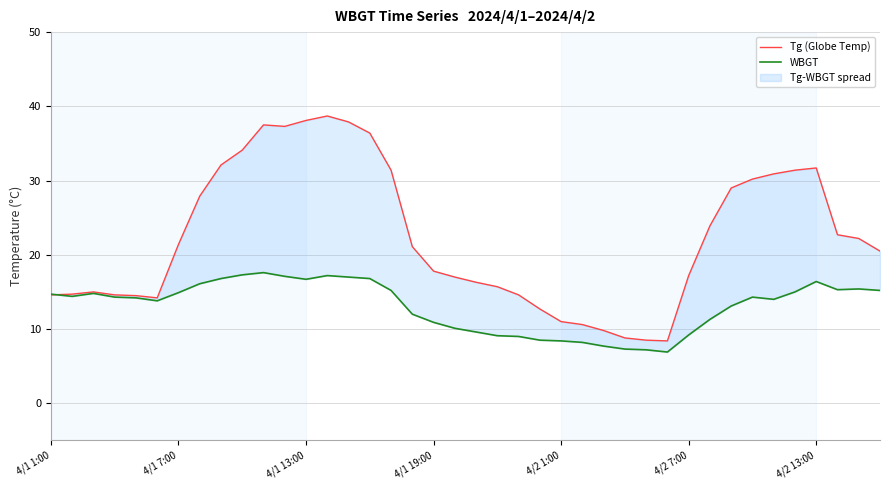

What is the sum of all Tg (Globe Temp) values?

892.4